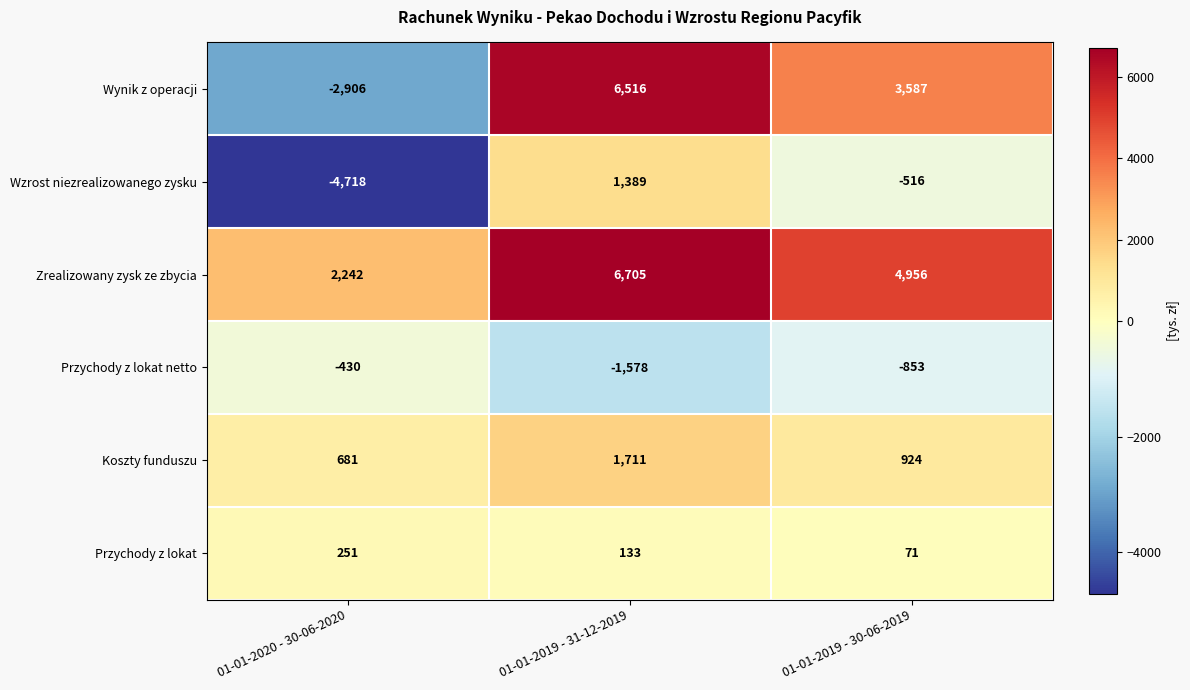

What value does the Wzrost niezrealizowanego zysku series have at 01-01-2020 - 30-06-2020, to the nearest 100?

-4700